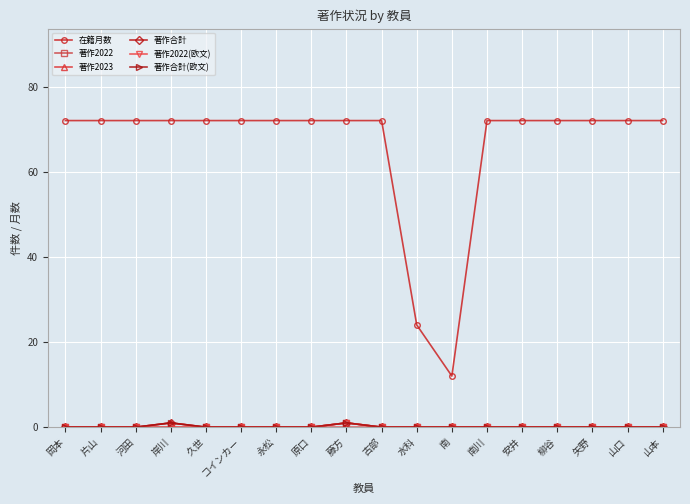

Is this an area chart (filled region under the line)?

No